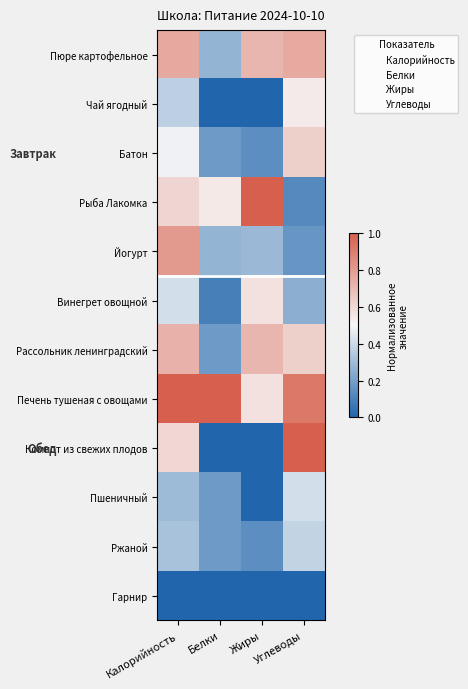

What is the total value across all series at Углеводы?

5.8